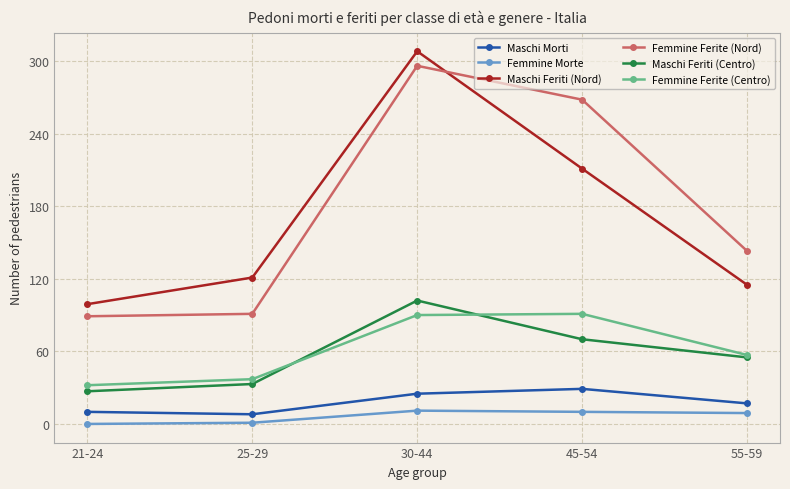

What is the average value of the Maschi Feriti (Centro) series?

57